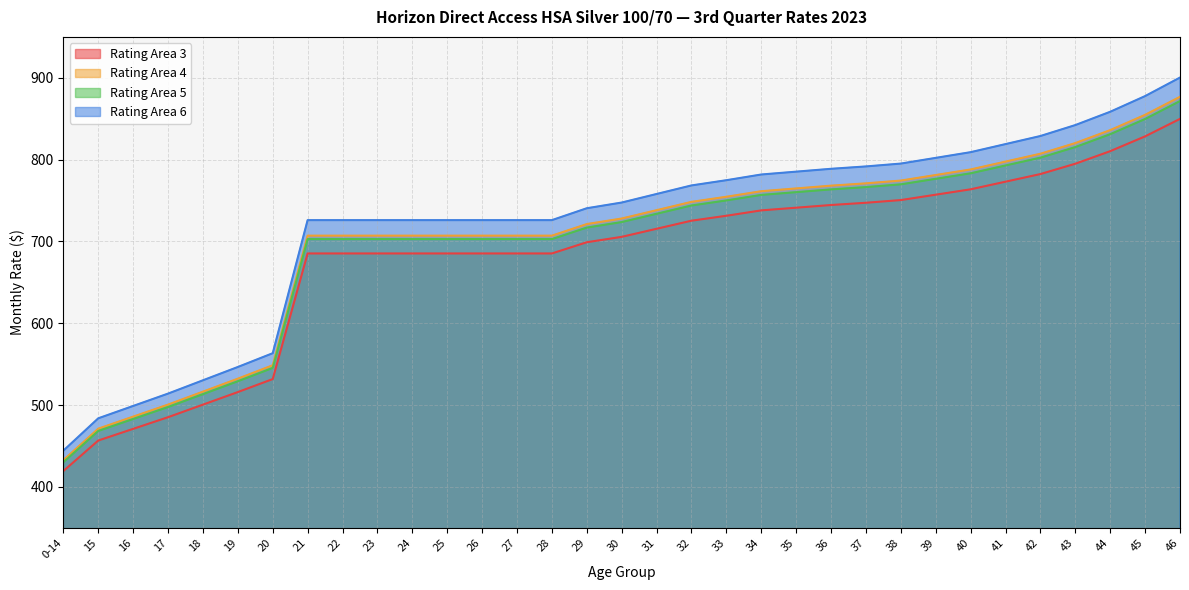

The Rating Area 5 series shows 1057.6 at 37. True or false?

False